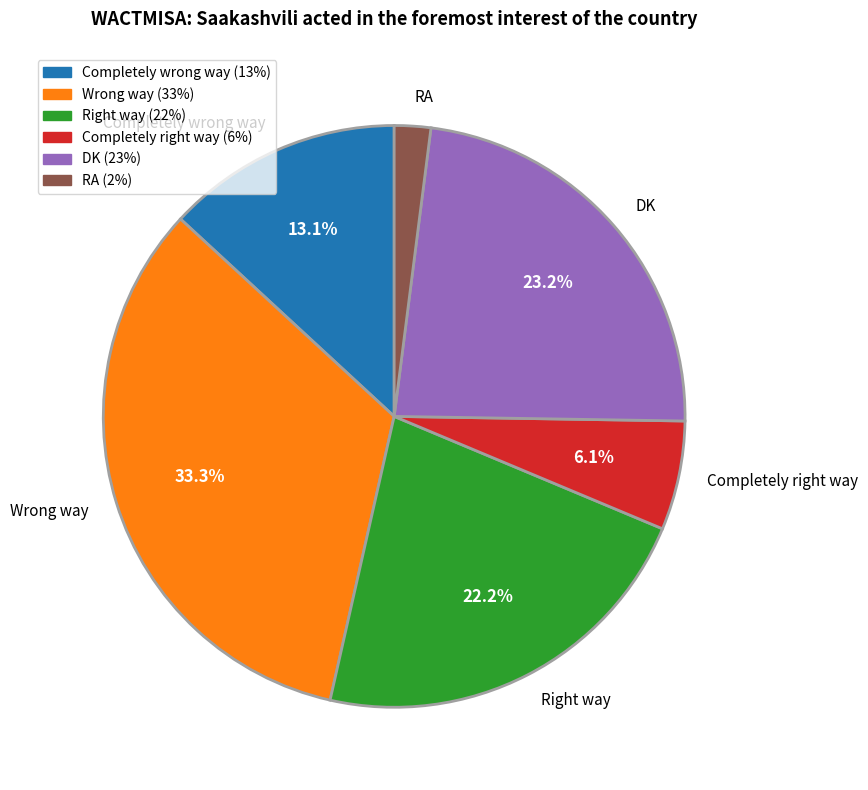

What is the smallest slice in the pie chart?

RA